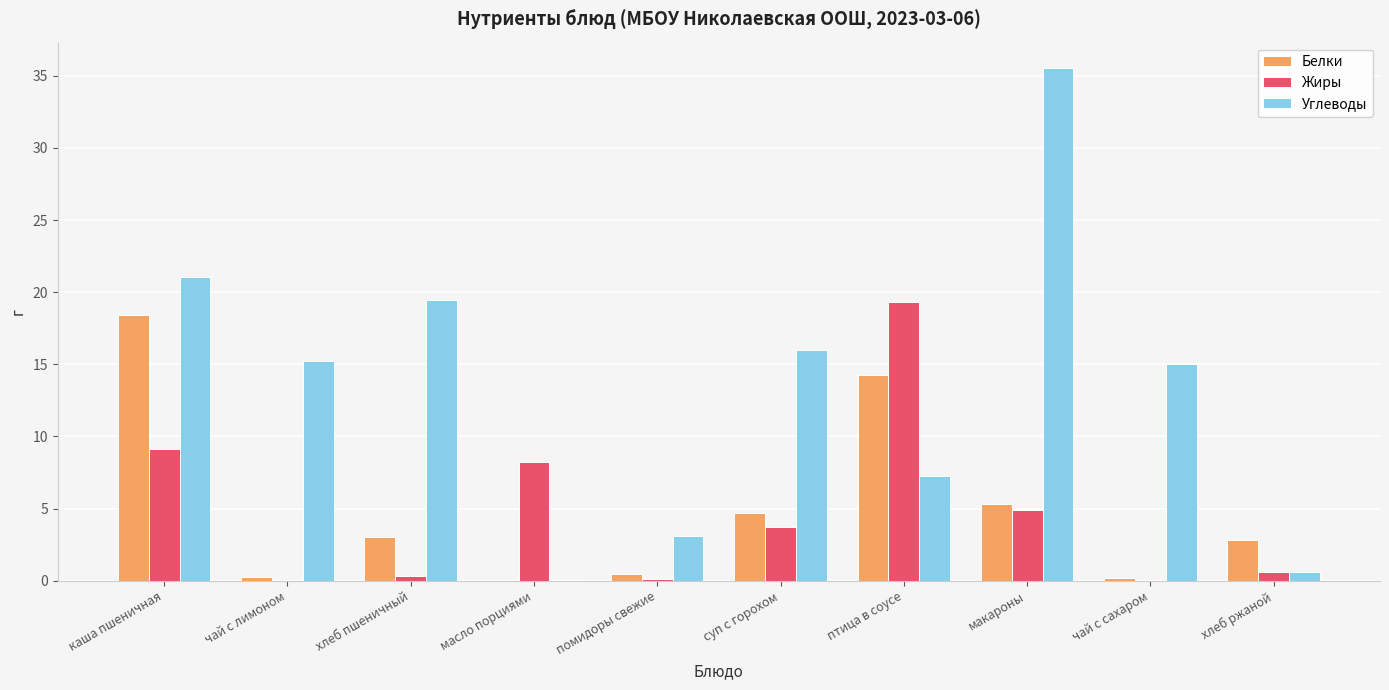

What is the maximum value shown in the chart?

35.5